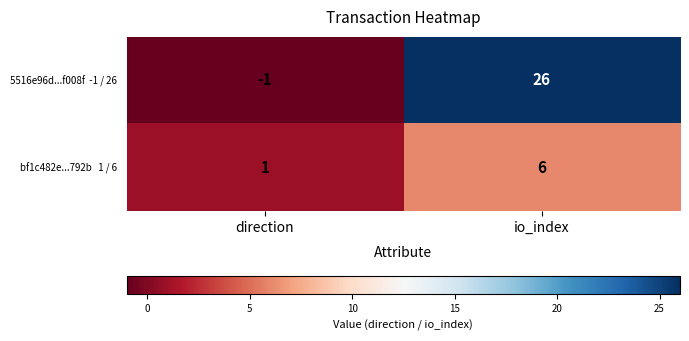

At how many categories does at least one series exceed 20?

1